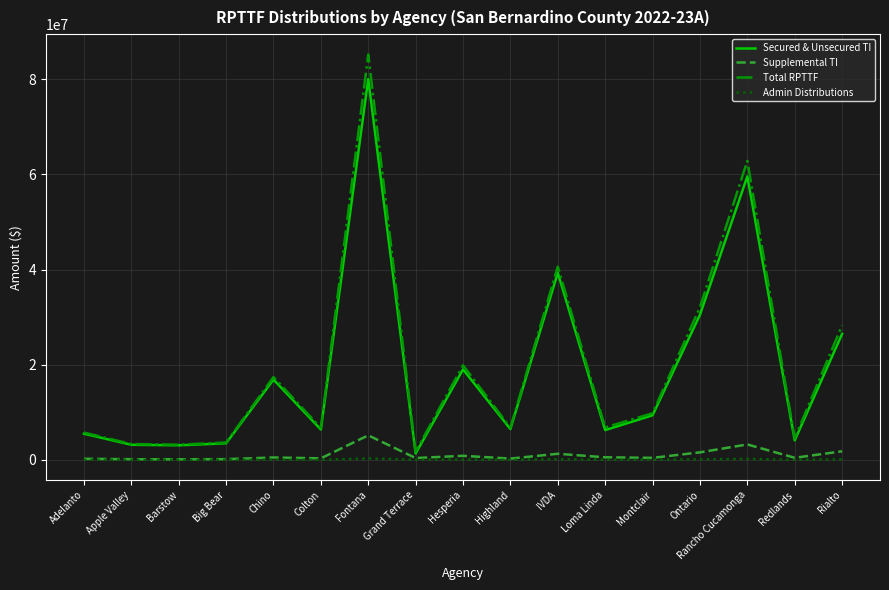

Is the value of Secured & Unsecured TI at Rialto greater than the value of Supplemental TI at Big Bear?

Yes